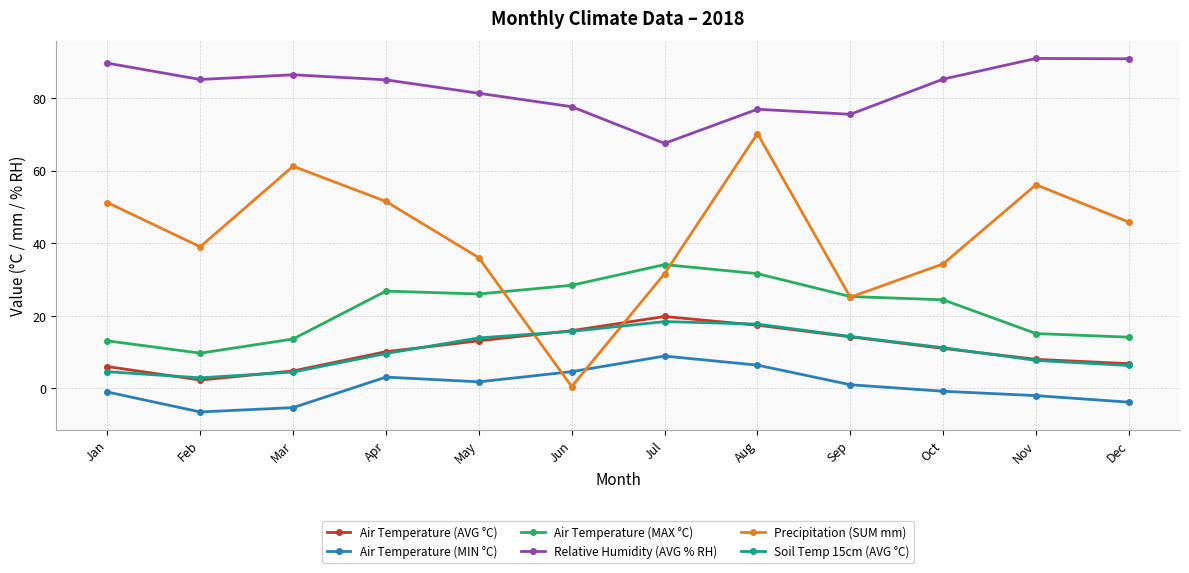

The value of Relative Humidity (AVG % RH) at Nov is 90.9. True or false?

True